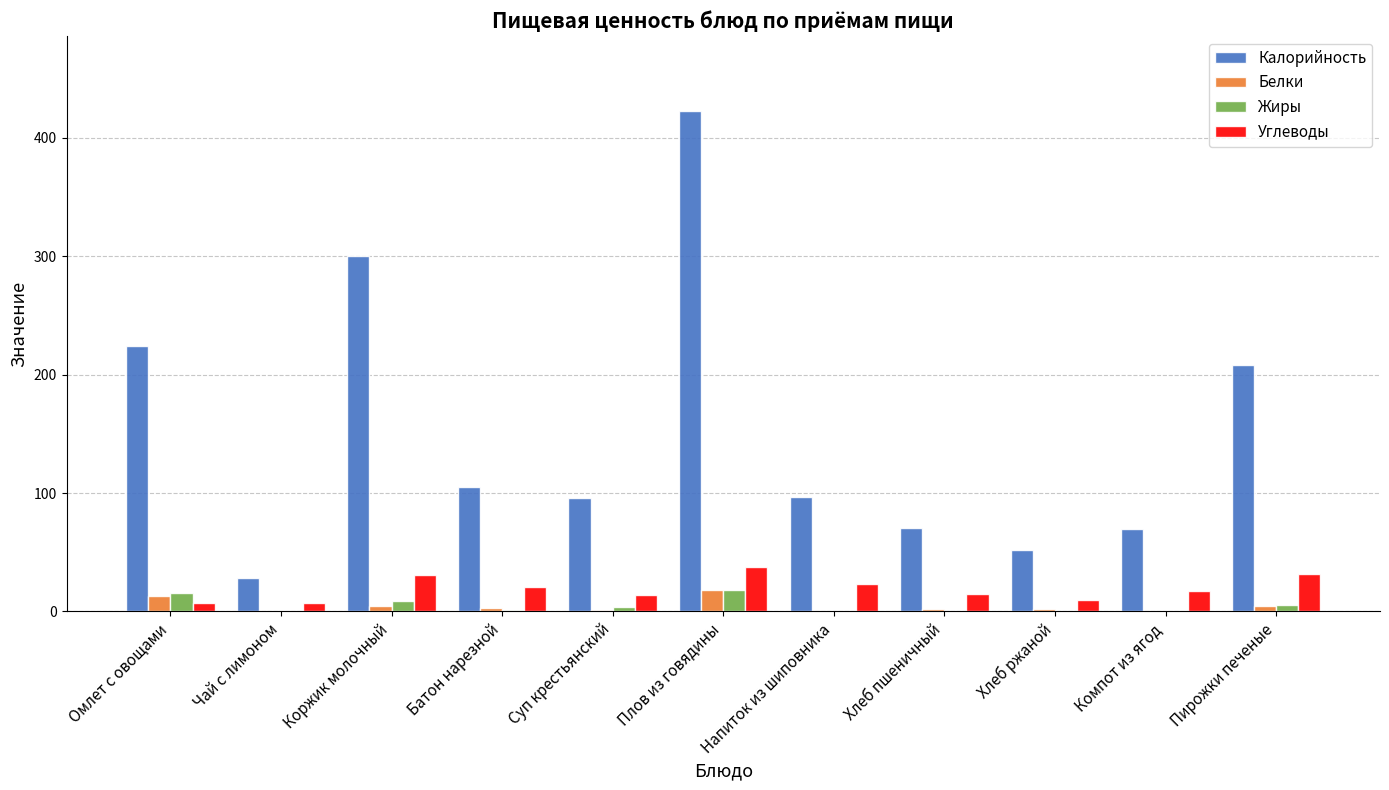

Is it true that Жиры equals 5.2 at Пирожки печеные?

True